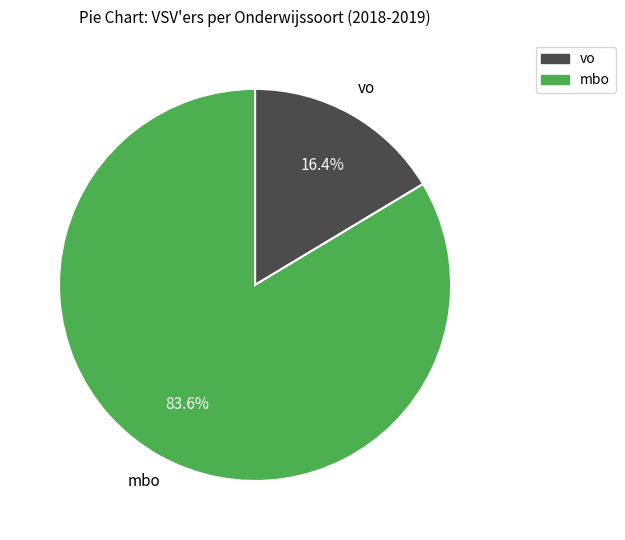

Is there a majority slice in this chart?

Yes